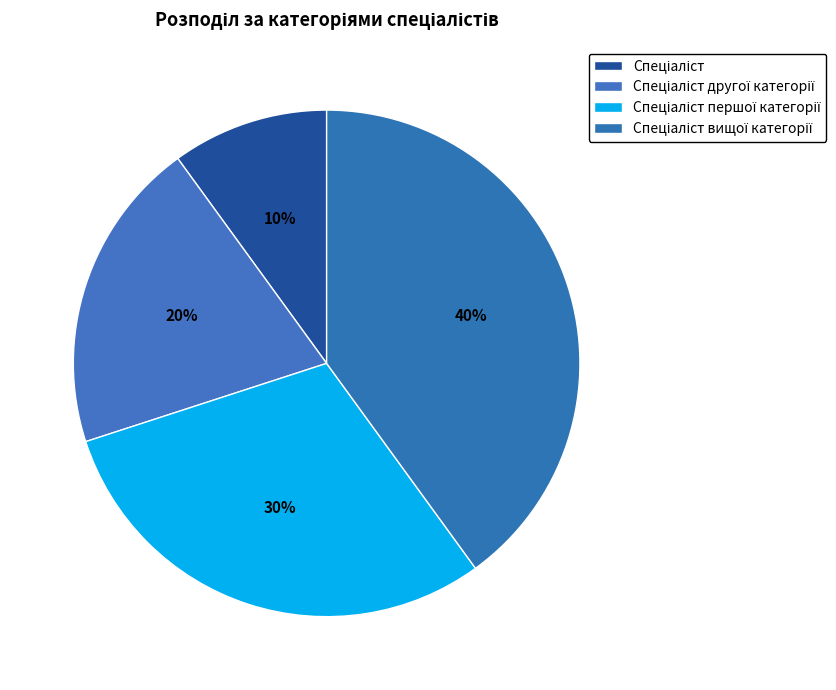

To the nearest percent, what portion does Спеціаліст першої категорії represent?

30%